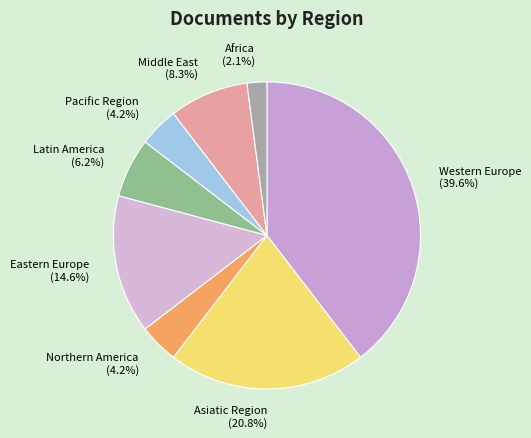

True or false: Middle East accounts for 8% of the total.

True